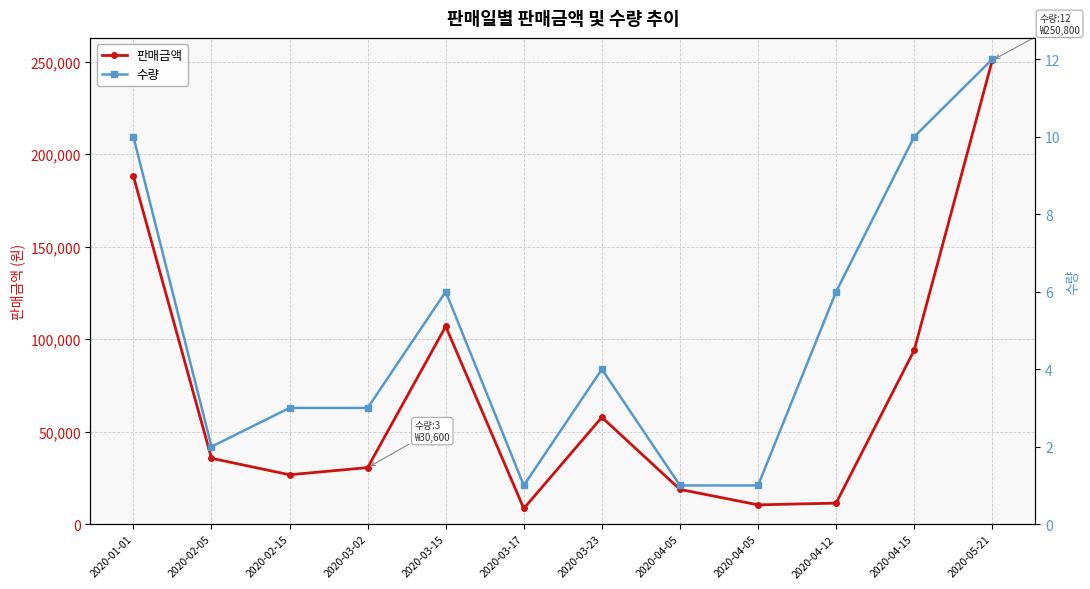

At which label does 판매금액 first exceed 35640?

2020-01-01